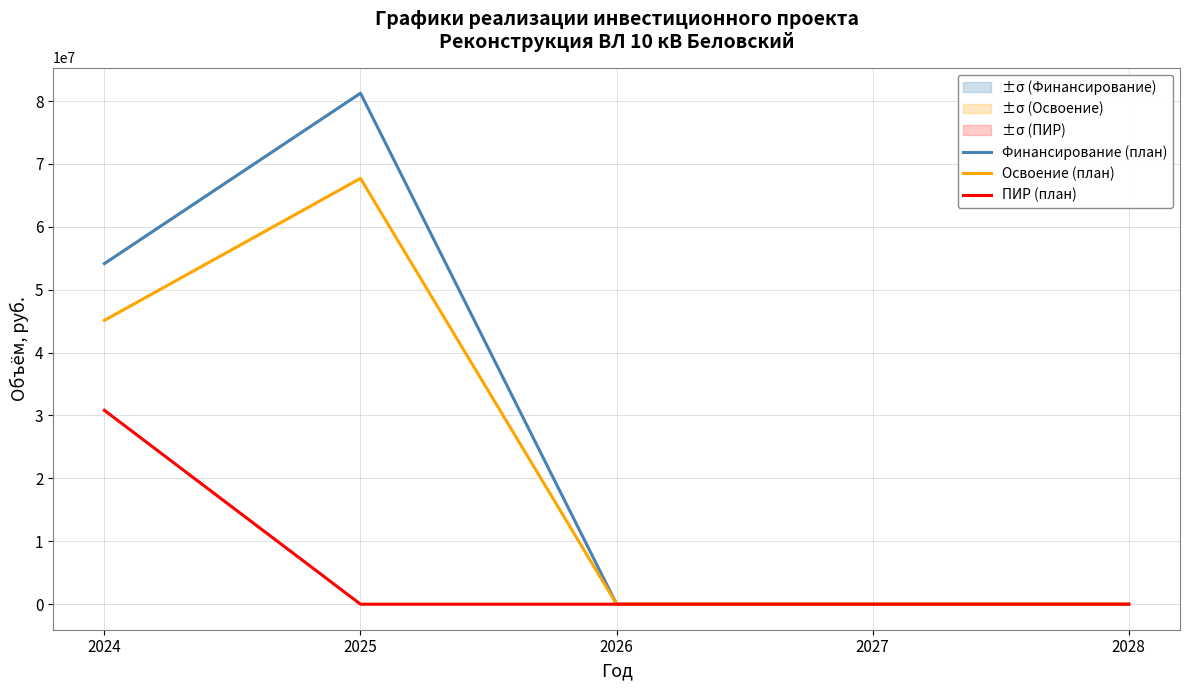

List the series in order of their overall mean, highest first.

Финансирование (план), Освоение (план), ПИР (план)